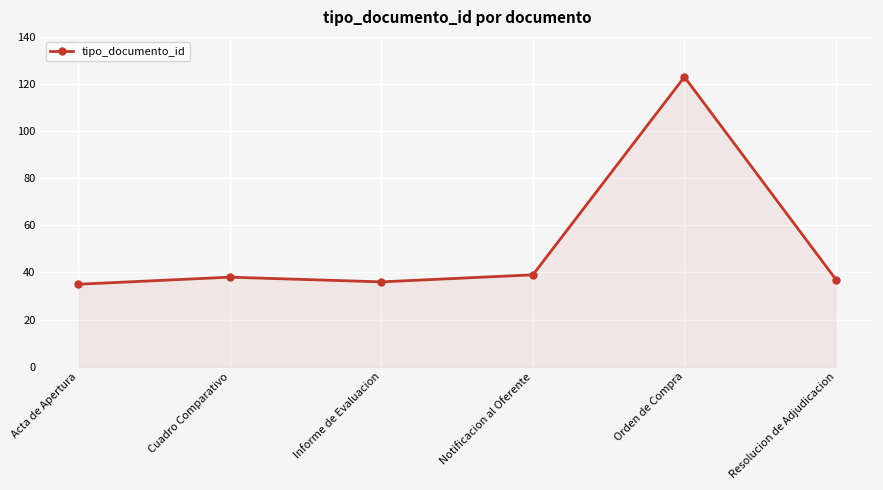

What is the difference between the values at Notificacion al Oferente and Resolucion de Adjudicacion?

2